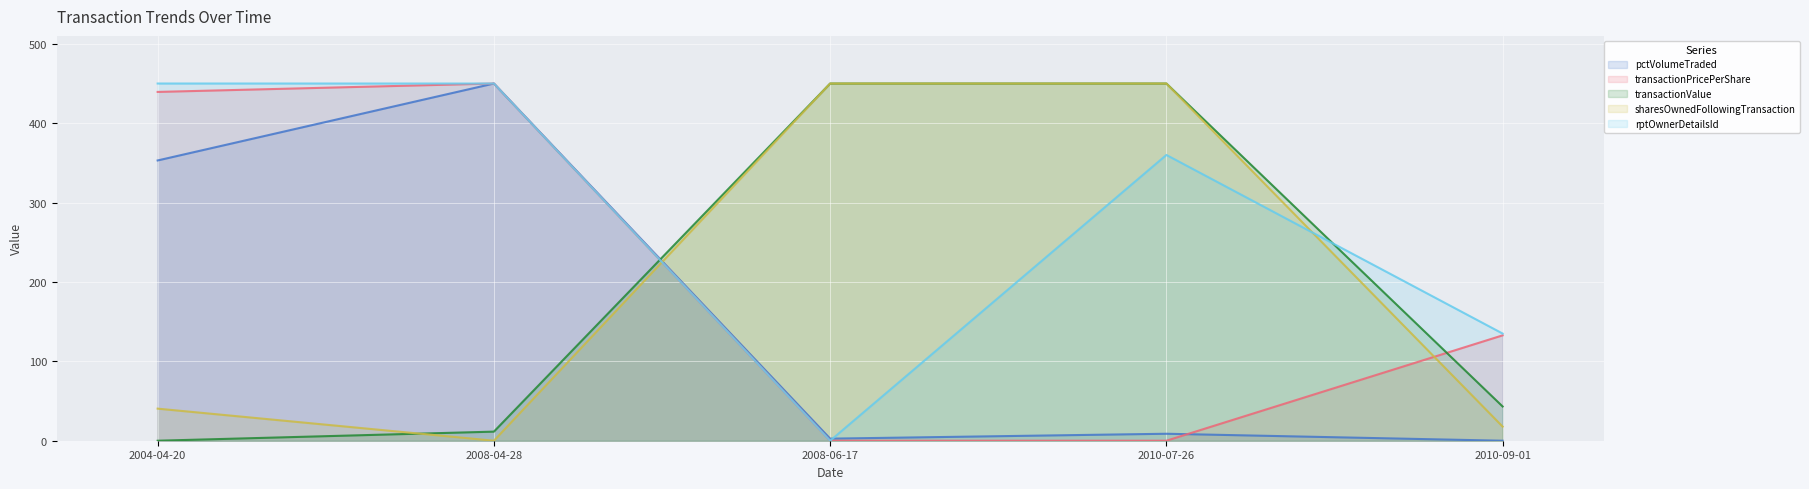

Reading right to left, extract all data points from this chart.

pctVolumeTraded: 0.0	8.8	2.6	450.0	353.1
transactionPricePerShare: 132.7	0.0	0.0	450.0	439.4
transactionValue: 43.1	450.0	450.0	11.5	0.0
sharesOwnedFollowingTransaction: 17.8	450.0	450.0	0.0	40.4
rptOwnerDetailsId: 135.0	360.0	0.0	450.0	450.0